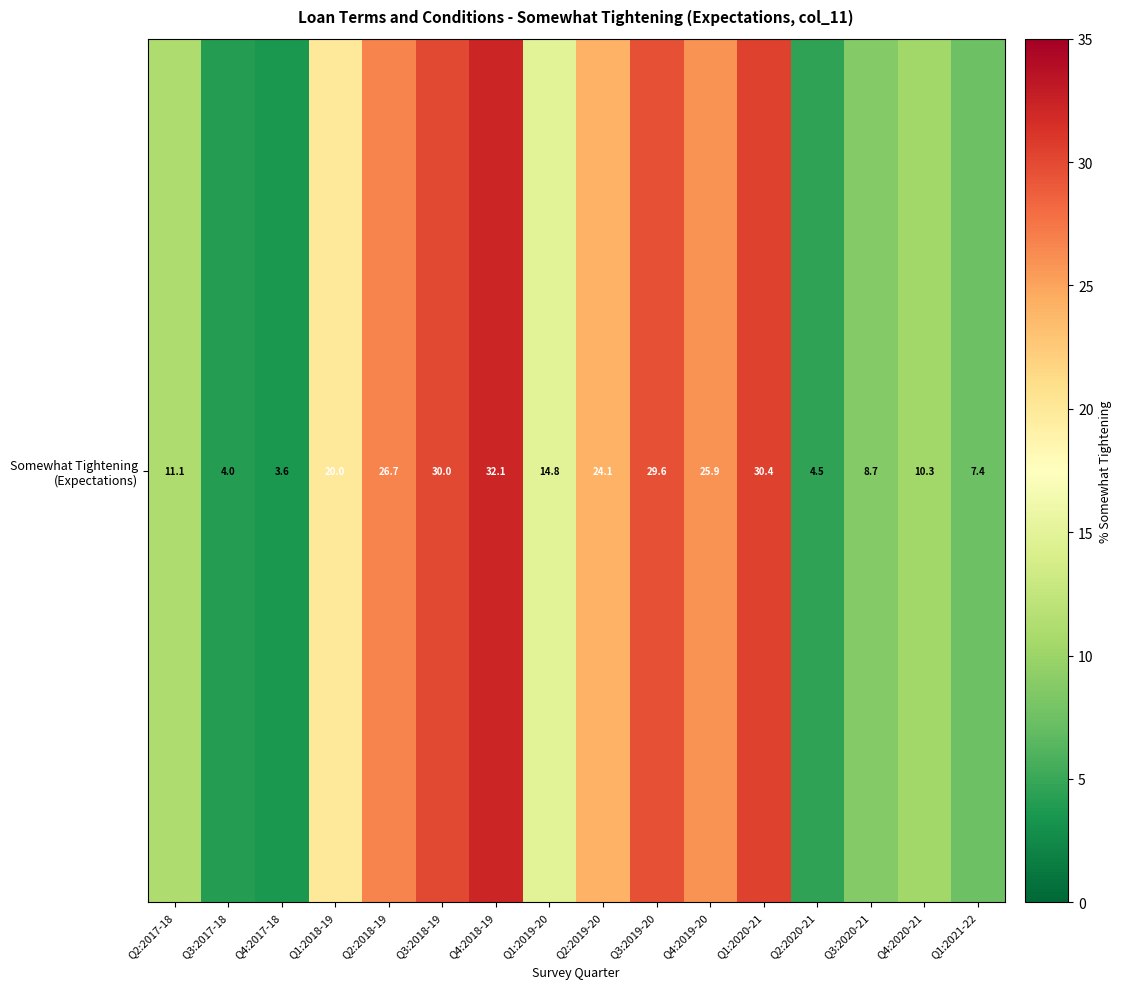

The value at Q4:2019-20 is 8.1. True or false?

False